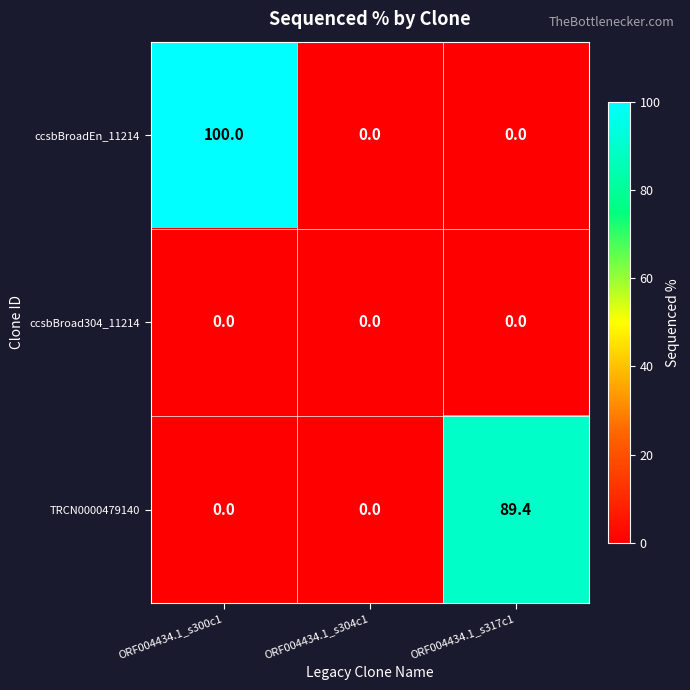

How many categories are shown in the chart?

3